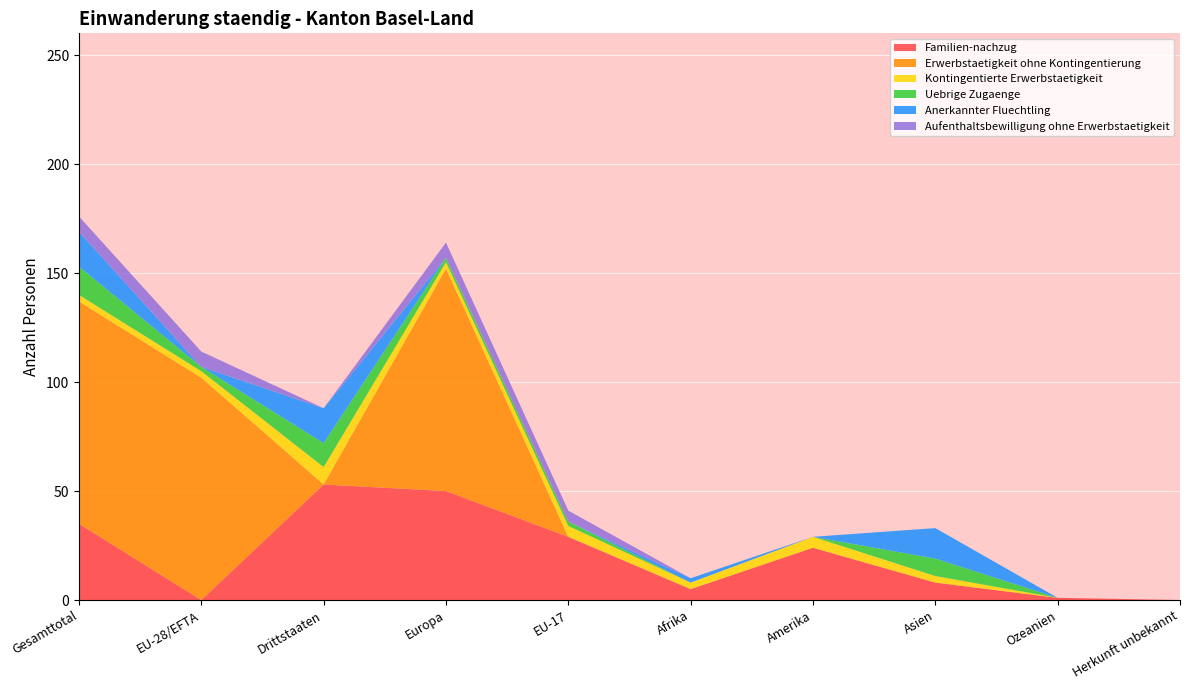

Reading left to right, transcribe all the data shown in this chart.

Familien-nachzug: Gesamttotal=35	EU-28/EFTA=0	Drittstaaten=53	Europa=50	EU-17=29	Afrika=5	Amerika=24	Asien=8	Ozeanien=1	Herkunft unbekannt=0
Erwerbstaetigkeit ohne Kontingentierung: Gesamttotal=102	EU-28/EFTA=102	Drittstaaten=0	Europa=102	EU-17=0	Afrika=0	Amerika=0	Asien=0	Ozeanien=0	Herkunft unbekannt=0
Kontingentierte Erwerbstaetigkeit: Gesamttotal=3	EU-28/EFTA=3	Drittstaaten=8	Europa=3	EU-17=5	Afrika=3	Amerika=5	Asien=3	Ozeanien=0	Herkunft unbekannt=0
Uebrige Zugaenge: Gesamttotal=13	EU-28/EFTA=2	Drittstaaten=11	Europa=2	EU-17=2	Afrika=0	Amerika=0	Asien=8	Ozeanien=0	Herkunft unbekannt=0
Anerkannter Fluechtling: Gesamttotal=16	EU-28/EFTA=0	Drittstaaten=16	Europa=0	EU-17=0	Afrika=2	Amerika=0	Asien=14	Ozeanien=0	Herkunft unbekannt=0
Aufenthaltsbewilligung ohne Erwerbstaetigkeit: Gesamttotal=7	EU-28/EFTA=7	Drittstaaten=0	Europa=7	EU-17=5	Afrika=0	Amerika=0	Asien=0	Ozeanien=0	Herkunft unbekannt=0